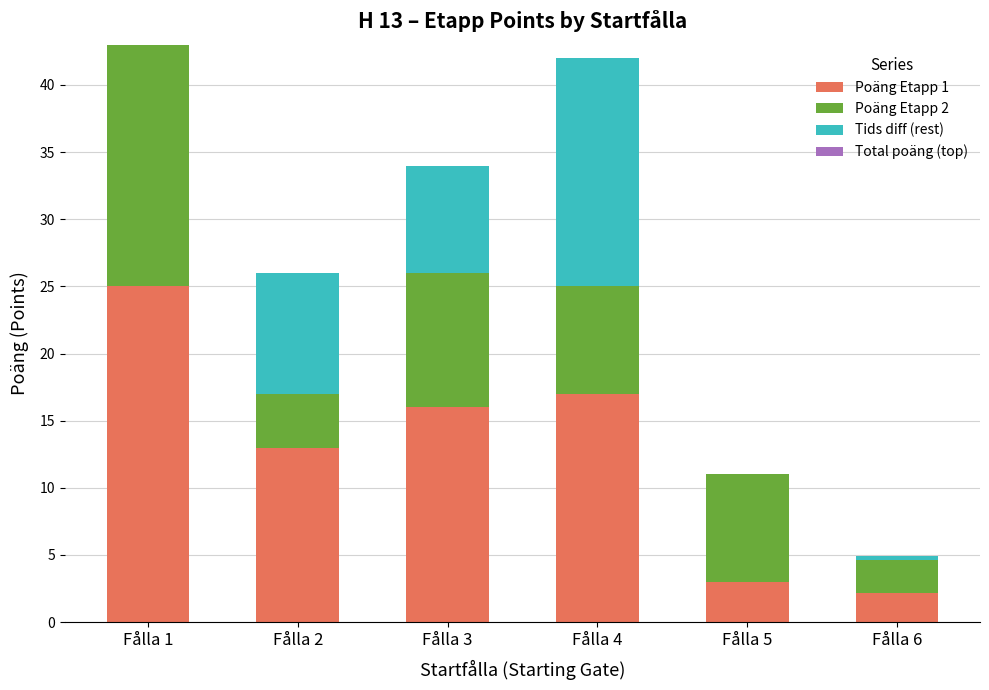

Count the number of categories in the chart.

6